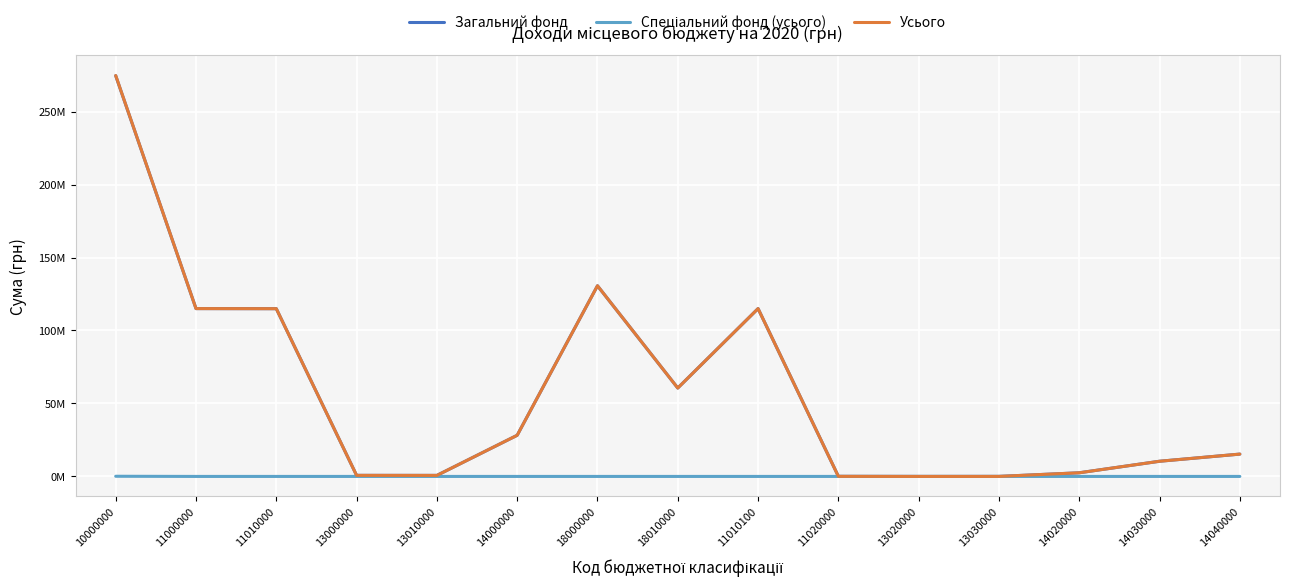

Is this an area chart (filled region under the line)?

No